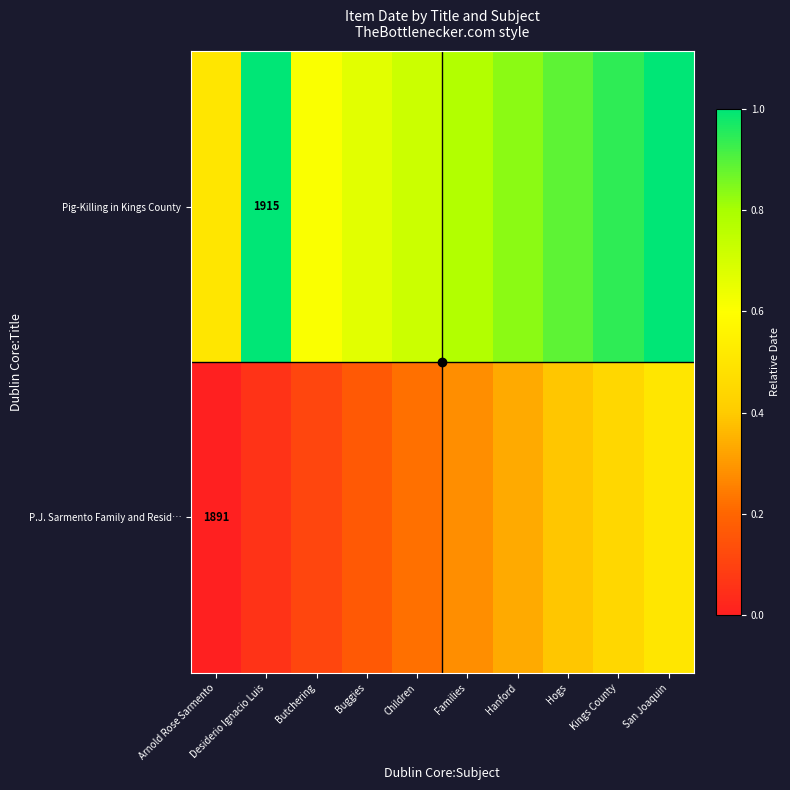

The value of P.J. Sarmento Family and Resid… at Hanford is 0.1. True or false?

False